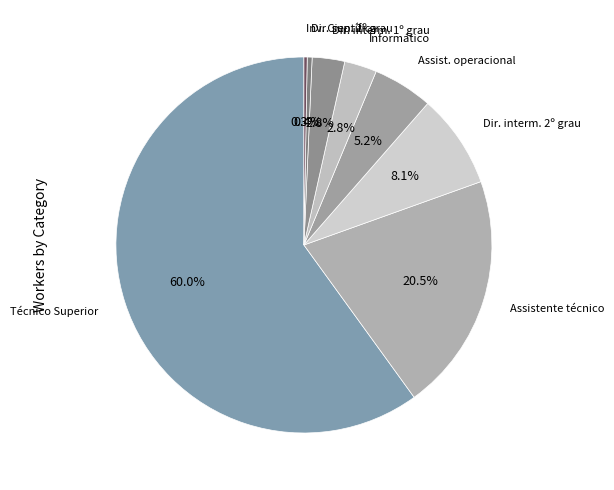

What is the ratio of the value at Dir. sup. 2º grau to the value at Inv. Científica?

1.5